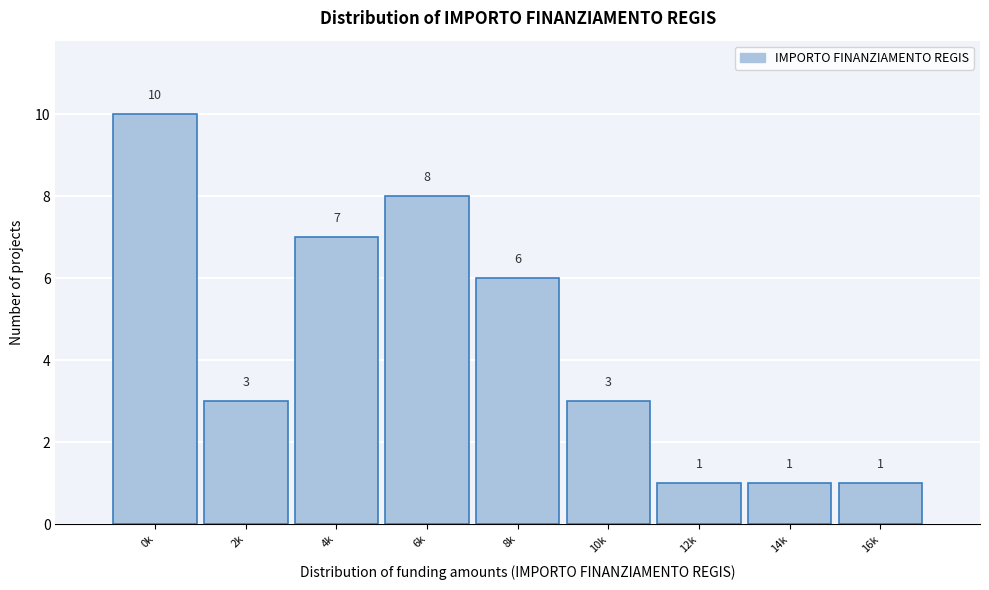

Reading right to left, extract all data points from this chart.

16k=1	14k=1	12k=1	10k=3	8k=6	6k=8	4k=7	2k=3	0k=10